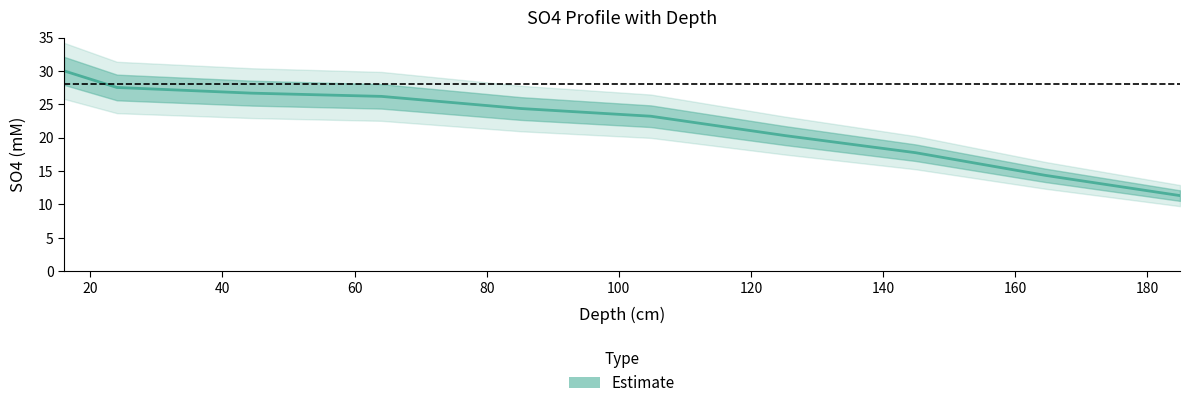

Is it true that the value at 0 is 16.3?

False